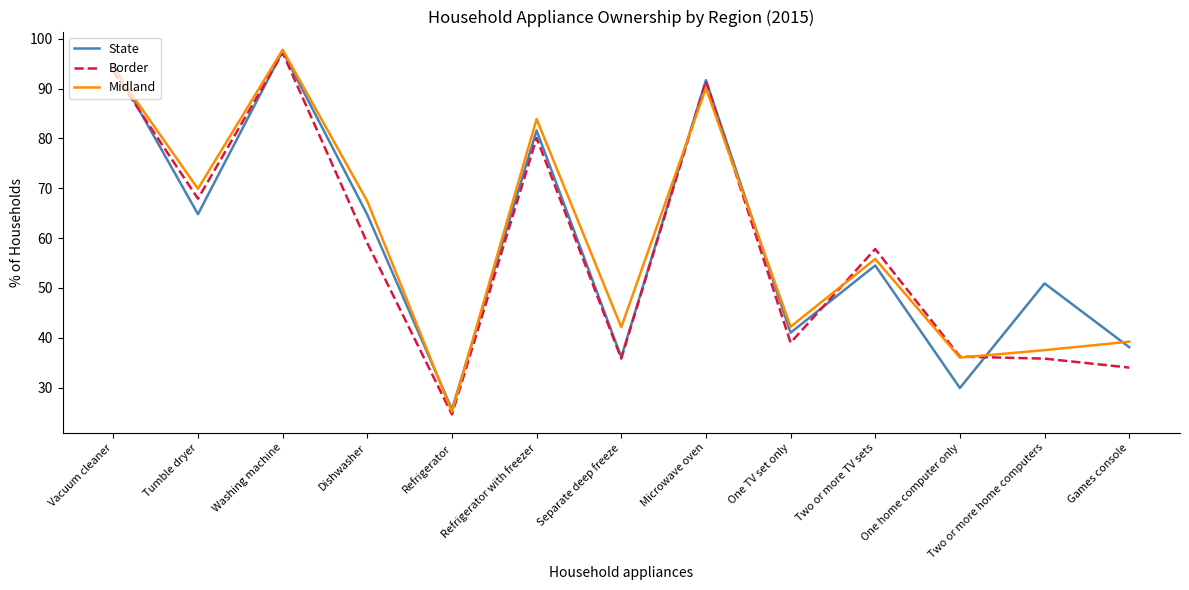

Is it true that Border equals 40.4 at Refrigerator?

False